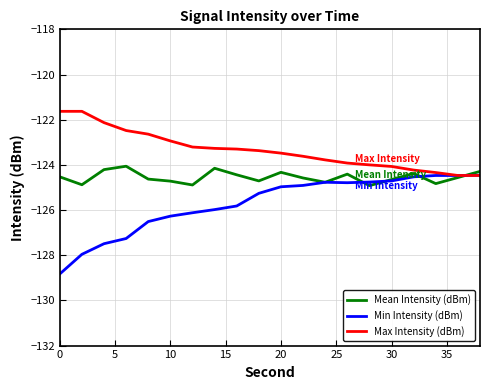

Which series has the widest spread of values?

Min Intensity (dBm)